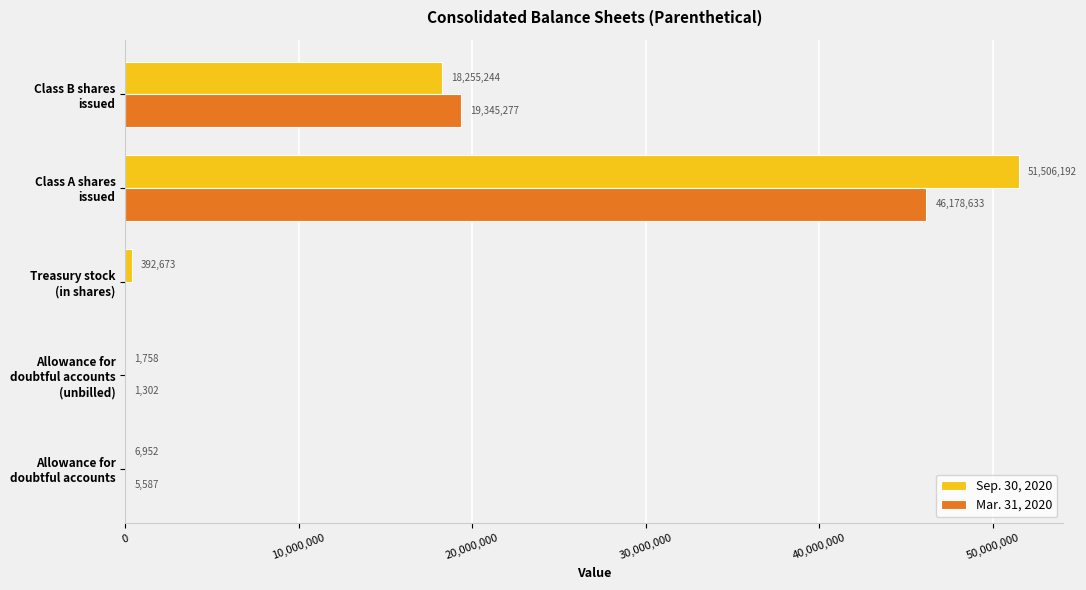

What is the maximum value shown in the chart?

51506192